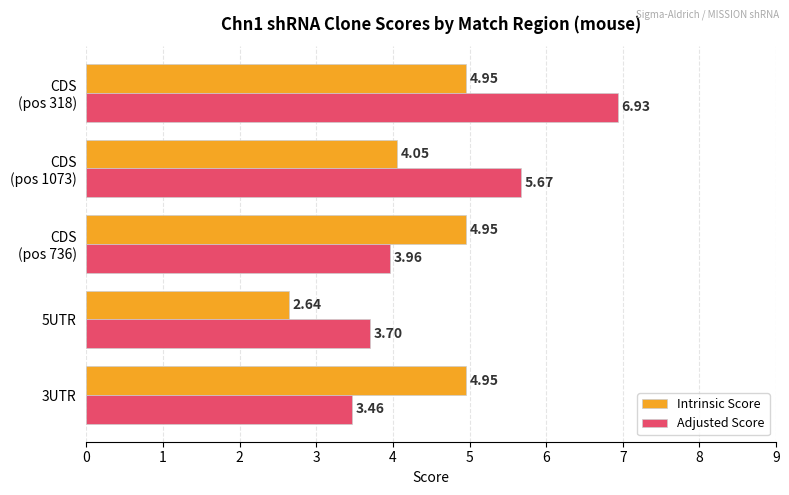

List the series in order of their peak value, highest first.

Adjusted Score, Intrinsic Score